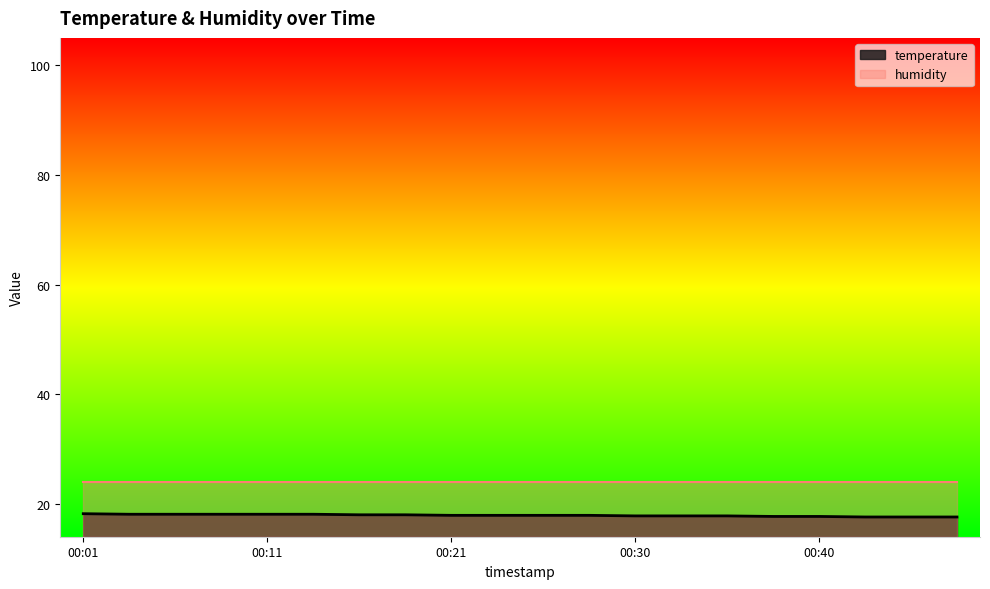

Which has a higher value, 00:30 or 00:35?

00:30